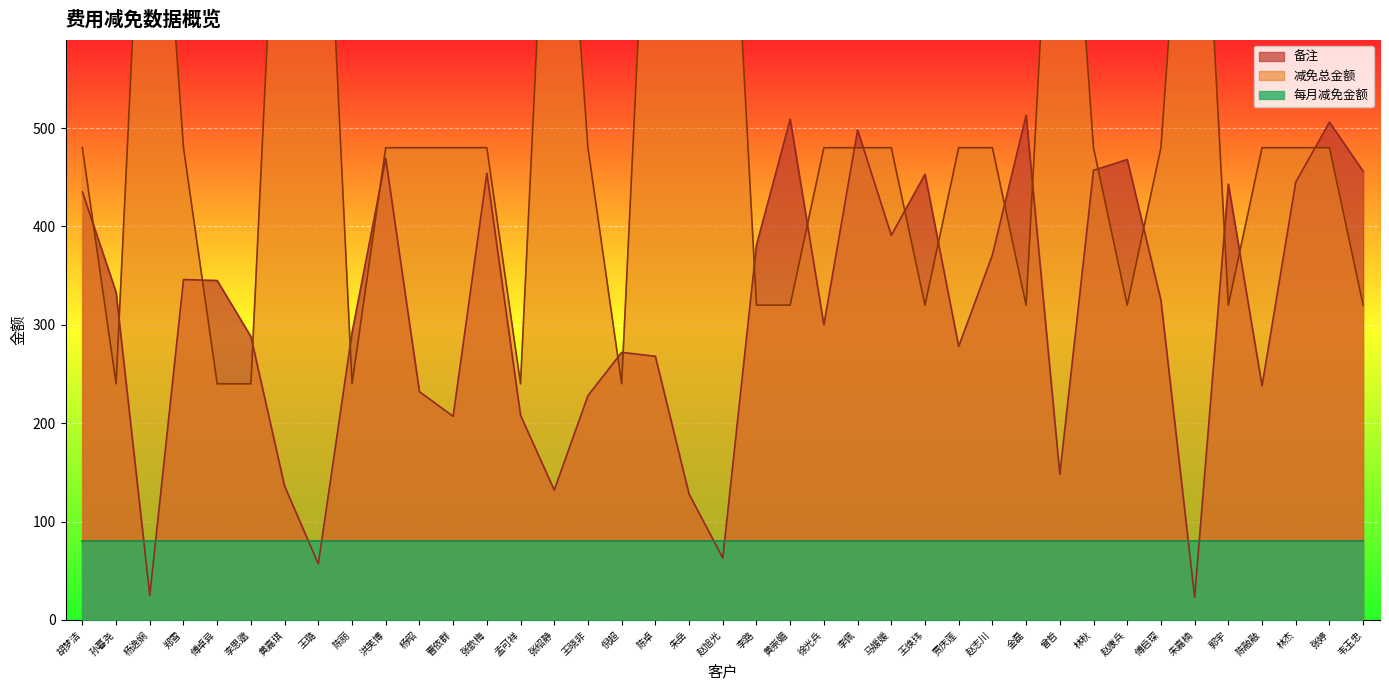

The 备注 series shows 468 at 赵康兵. True or false?

True